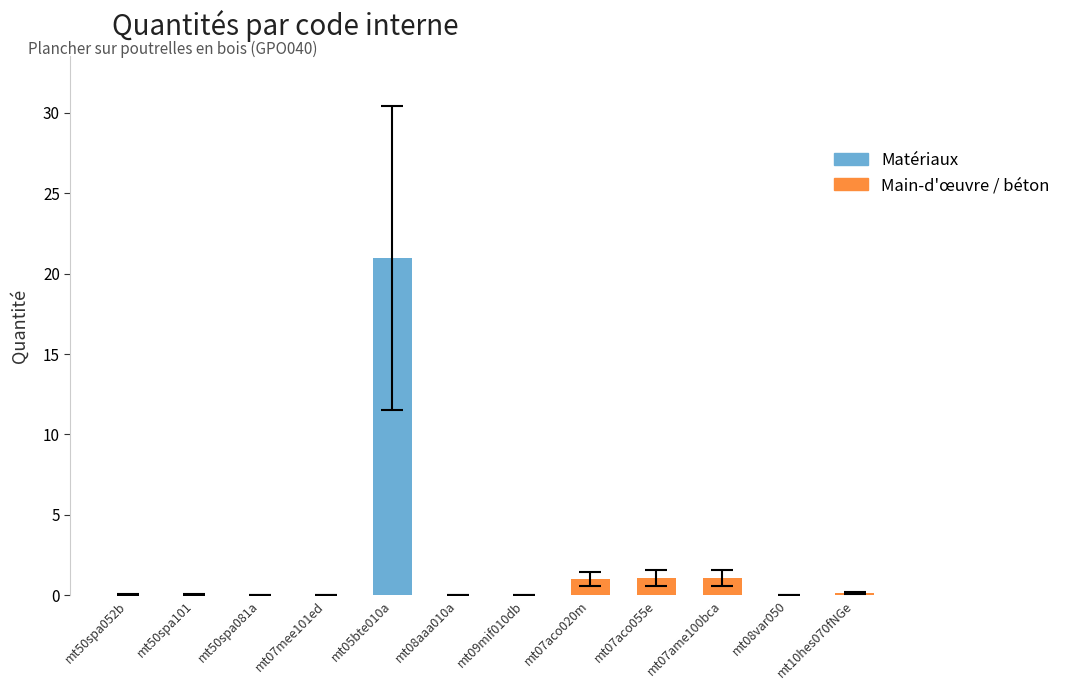

Which category has the highest value across all series?

mt05bte010a